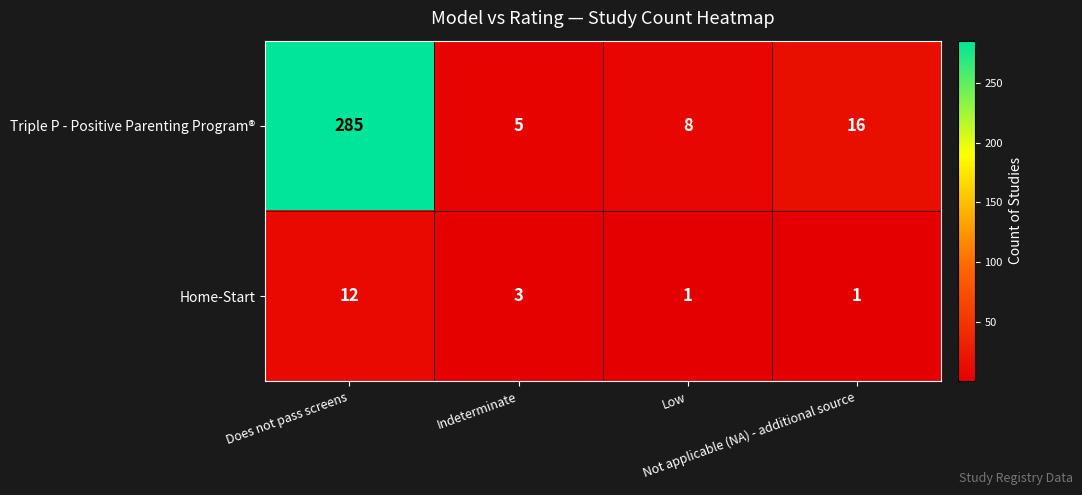

How many distinct data groups are displayed?

2